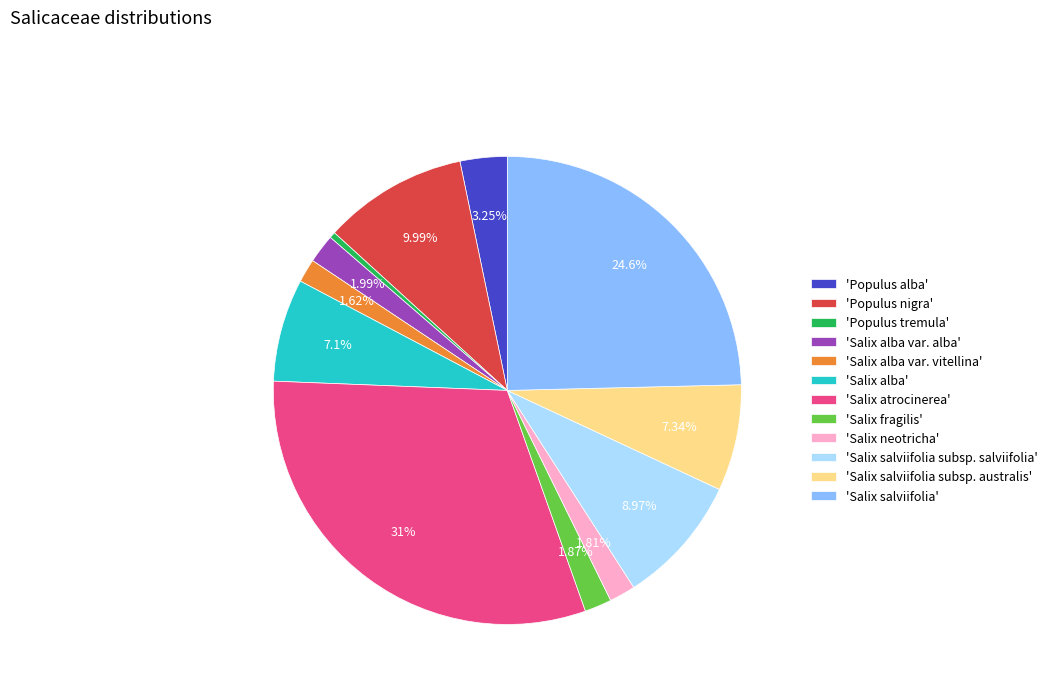

Which slice is the largest?

'Salix atrocinerea'